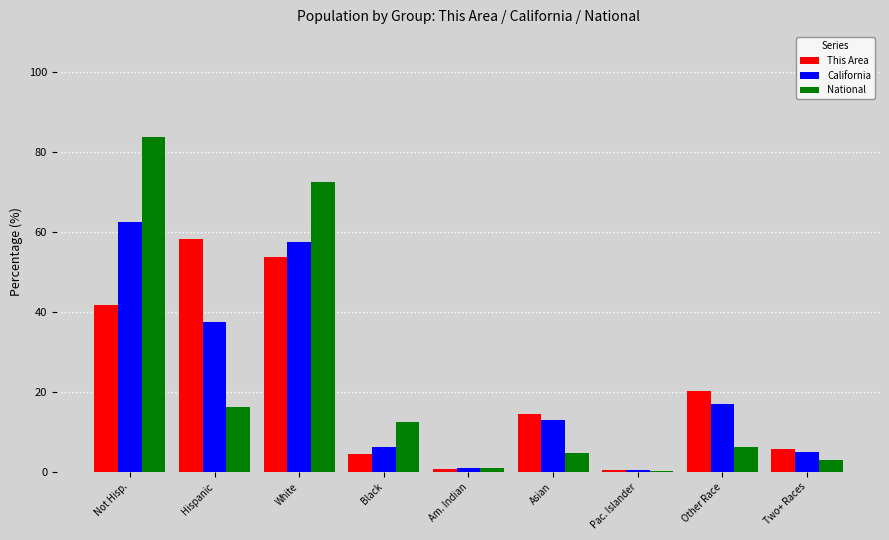

What is the maximum value shown in the chart?

83.7